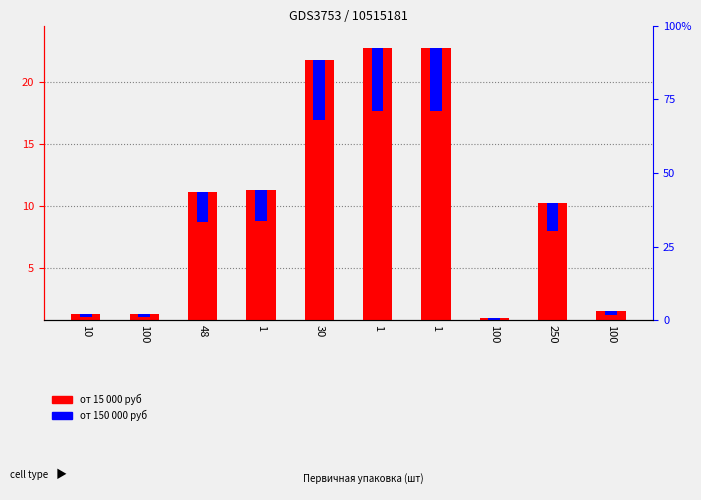

What is the total value across all series at 250?

12.5